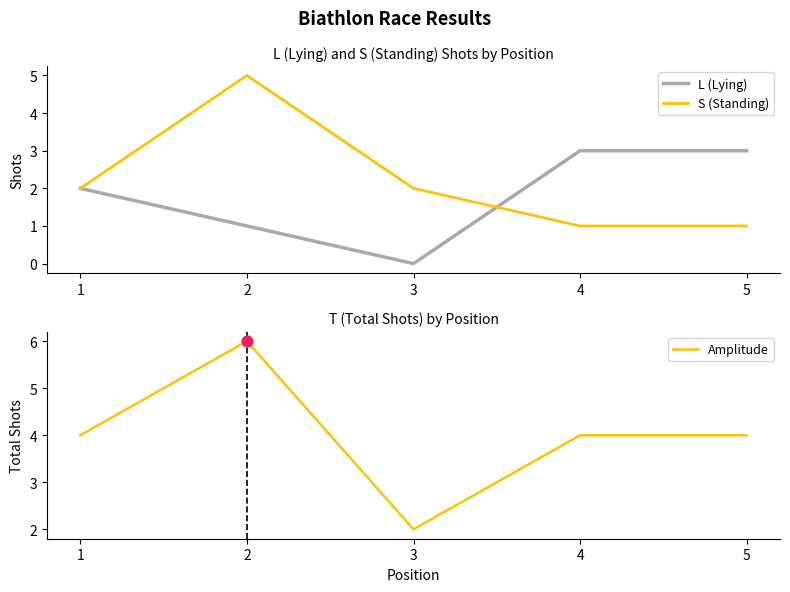

At which category is the sum across all series the highest?

2